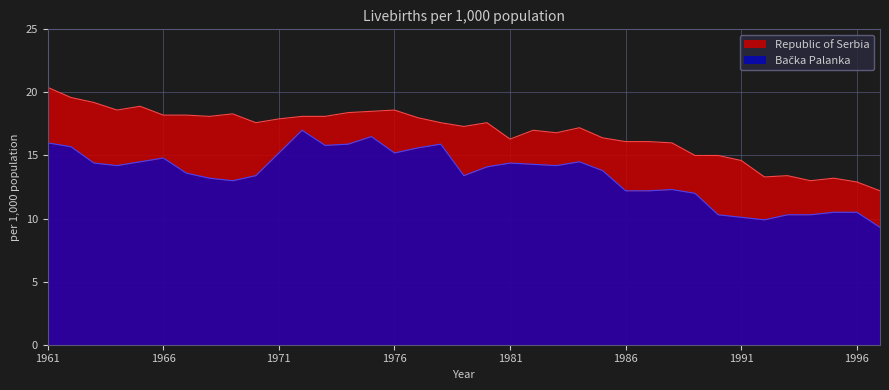

What is the greatest value displayed?

20.4